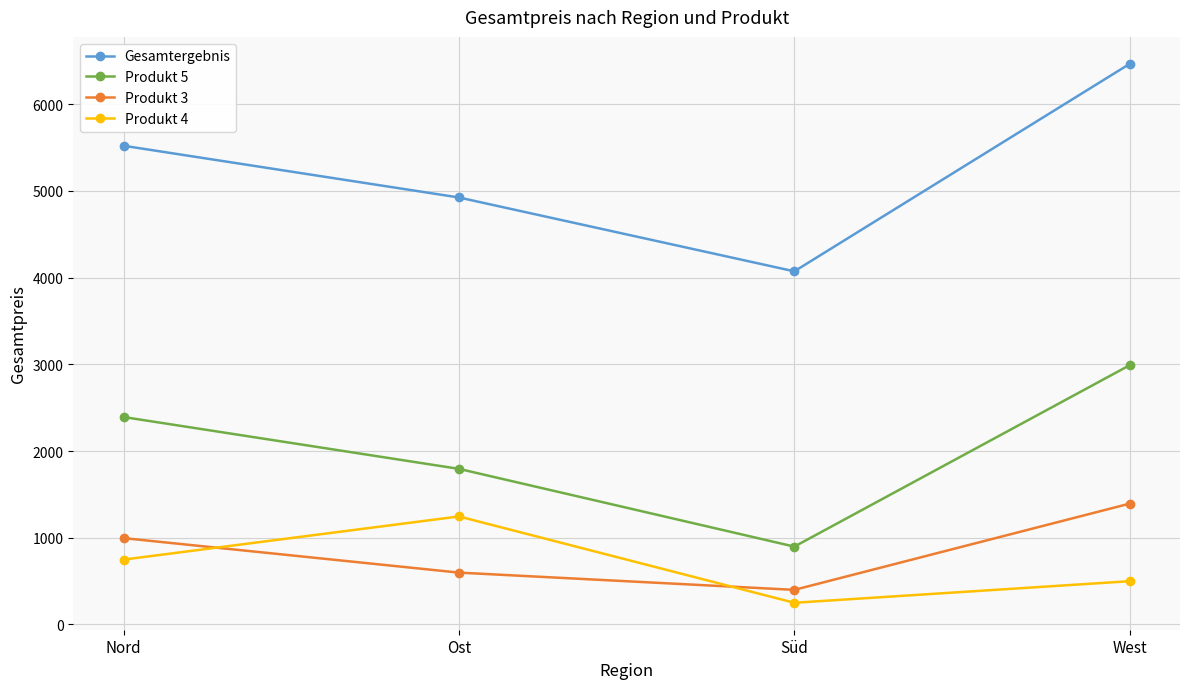

Is this an area chart (filled region under the line)?

No